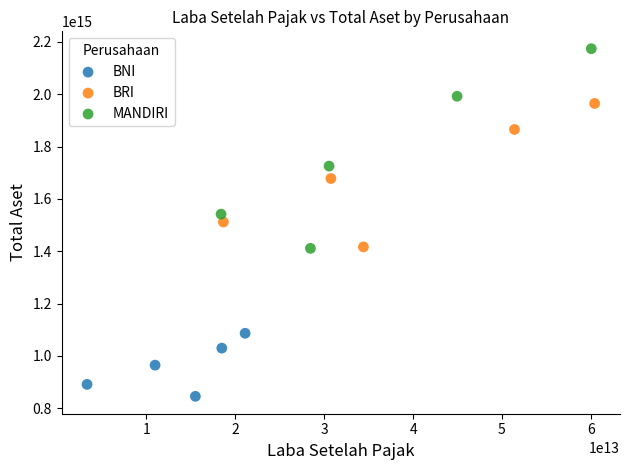

Which series contains the lowest Y value?

BNI